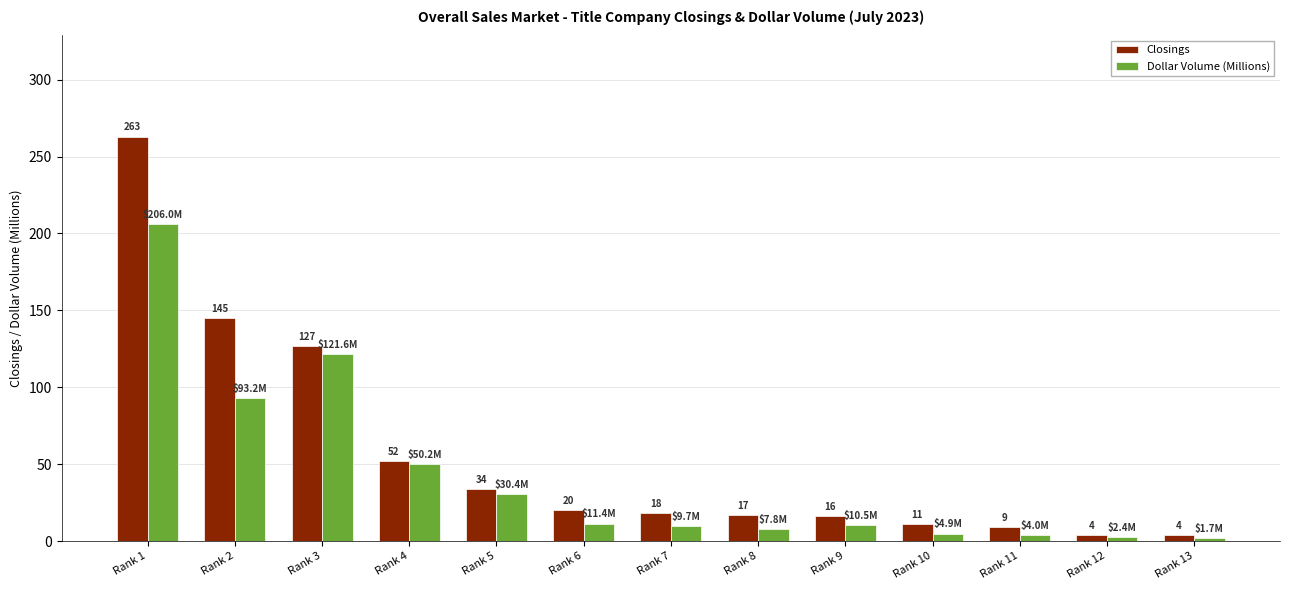

At which label does Dollar Volume (Millions) first exceed 10?

Rank 1